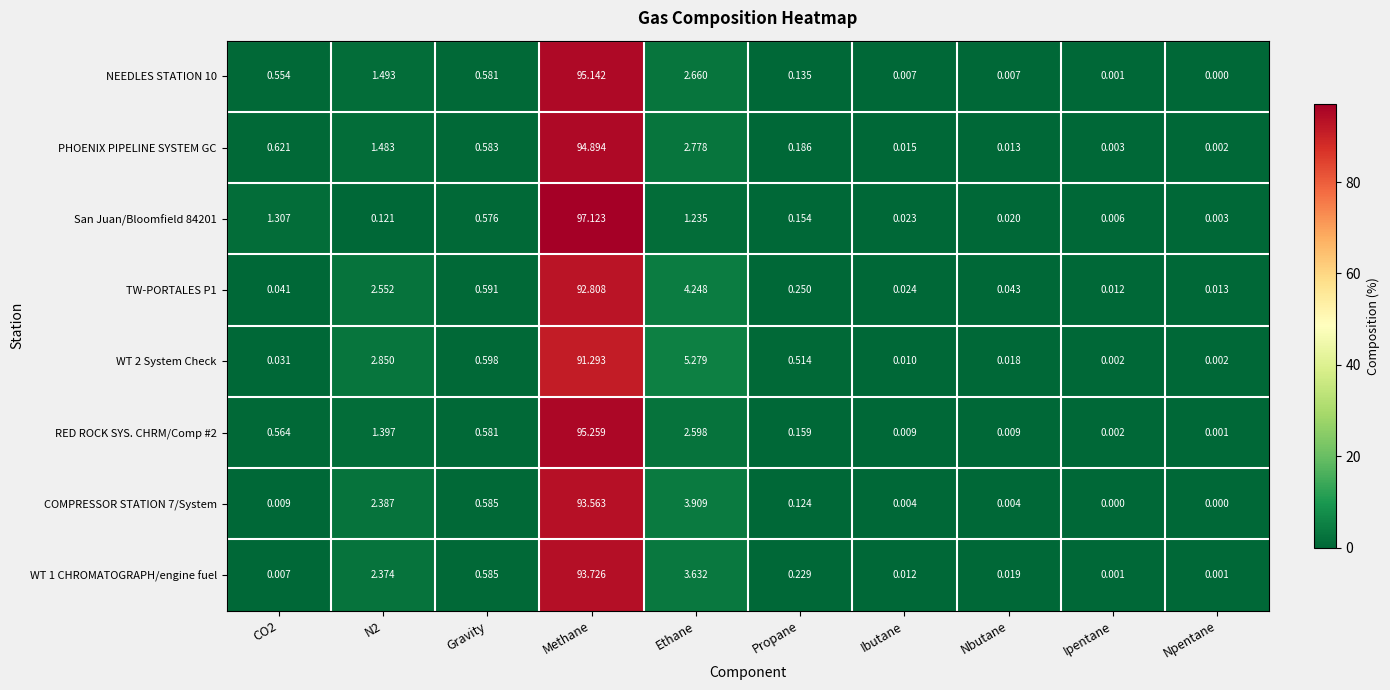

Which category has the lowest value in the PHOENIX PIPELINE SYSTEM GC series?

Npentane